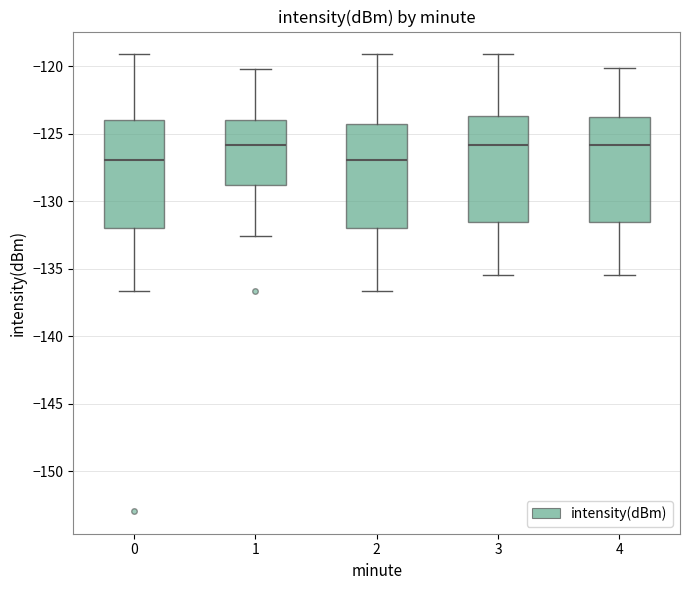

Reading left to right, transcribe this box plot: for each box, give where its median line is, the range the box spans, and where its two whiskers end, as read against the y-axis. The values are not printed on the chart, so give them approximately, as read against the axis.

0: median -127.0, box -132.0 to -124.0, whiskers -136.5 to -119.0
1: median -126.0, box -129.0 to -124.0, whiskers -132.5 to -120.0
2: median -127.0, box -132.0 to -124.5, whiskers -136.5 to -119.0
3: median -126.0, box -131.5 to -123.5, whiskers -135.5 to -119.0
4: median -126.0, box -131.5 to -124.0, whiskers -135.5 to -120.0